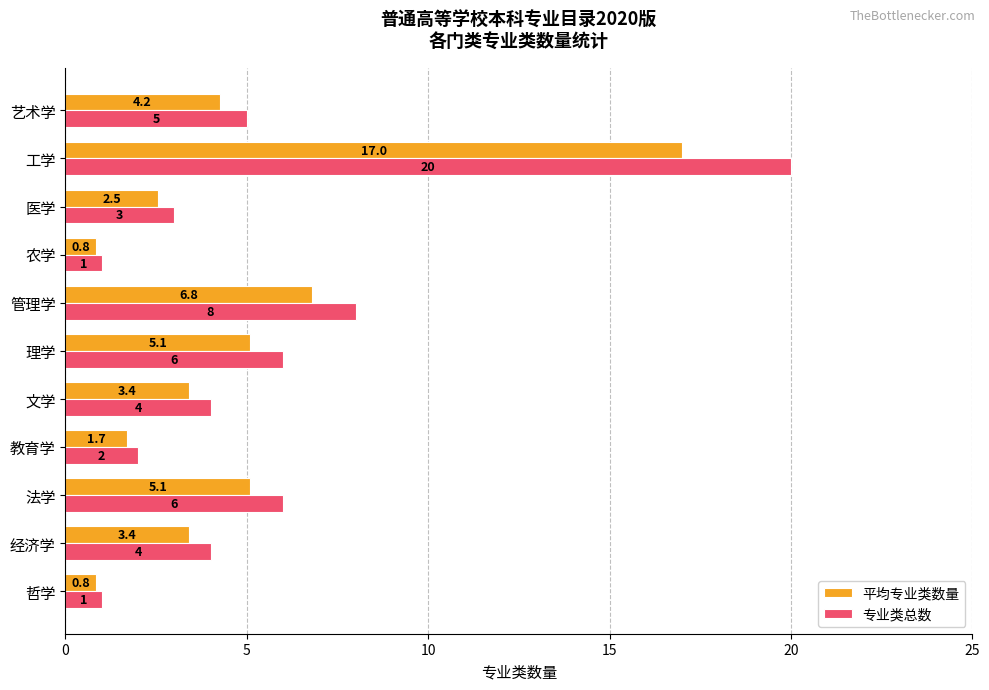

The value of 平均专业类数量 at 经济学 is 3.4. True or false?

True